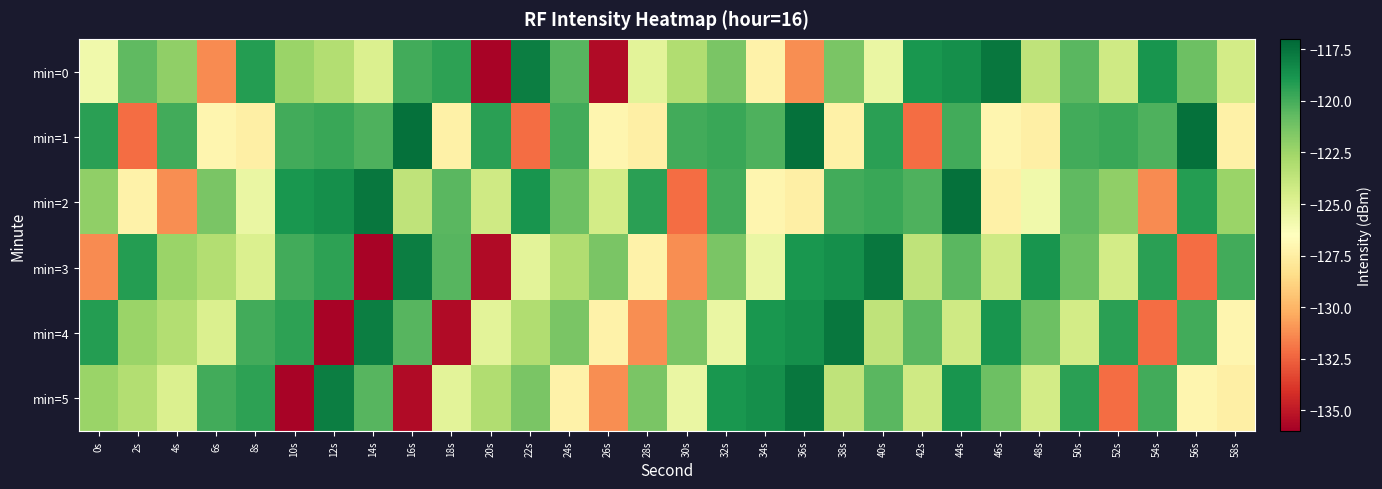

Reading right to left, extract all data points from this chart.

min=0: 58s=-124.4	56s=-121.0	54s=-118.8	52s=-124.2	50s=-120.5	48s=-123.6	46s=-117.6	44s=-118.6	42s=-118.9	40s=-125.5	38s=-121.4	36s=-131.2	34s=-127.3	32s=-121.4	30s=-123.1	28s=-125.1	26s=-135.5	24s=-120.5	22s=-117.9	20s=-135.8	18s=-119.4	16s=-119.9	14s=-124.8	12s=-123.2	10s=-122.4	8s=-119.2	6s=-131.3	4s=-122.1	2s=-120.7	0s=-125.8
min=1: 58s=-127.3	56s=-117.4	54s=-120.2	52s=-119.7	50s=-119.9	48s=-127.4	46s=-127.0	44s=-119.9	42s=-132.2	40s=-119.4	38s=-127.3	36s=-117.4	34s=-120.2	32s=-119.7	30s=-119.9	28s=-127.4	26s=-127.0	24s=-119.9	22s=-132.2	20s=-119.4	18s=-127.3	16s=-117.4	14s=-120.2	12s=-119.7	10s=-119.9	8s=-127.4	6s=-127.0	4s=-119.9	2s=-132.2	0s=-119.4
min=2: 58s=-122.4	56s=-119.2	54s=-131.3	52s=-122.1	50s=-120.7	48s=-125.8	46s=-127.3	44s=-117.4	42s=-120.2	40s=-119.7	38s=-119.9	36s=-127.4	34s=-127.0	32s=-119.9	30s=-132.2	28s=-119.4	26s=-124.4	24s=-121.0	22s=-118.8	20s=-124.2	18s=-120.5	16s=-123.6	14s=-117.6	12s=-118.6	10s=-118.9	8s=-125.5	6s=-121.4	4s=-131.2	2s=-127.3	0s=-122.1
min=3: 58s=-119.9	56s=-132.2	54s=-119.4	52s=-124.4	50s=-121.0	48s=-118.8	46s=-124.2	44s=-120.5	42s=-123.6	40s=-117.6	38s=-118.6	36s=-118.9	34s=-125.5	32s=-121.4	30s=-131.2	28s=-127.3	26s=-121.4	24s=-123.1	22s=-125.1	20s=-135.5	18s=-120.5	16s=-117.9	14s=-135.8	12s=-119.4	10s=-119.9	8s=-124.8	6s=-123.2	4s=-122.4	2s=-119.2	0s=-131.3
min=4: 58s=-127.0	56s=-119.9	54s=-132.2	52s=-119.4	50s=-124.4	48s=-121.0	46s=-118.8	44s=-124.2	42s=-120.5	40s=-123.6	38s=-117.6	36s=-118.6	34s=-118.9	32s=-125.5	30s=-121.4	28s=-131.2	26s=-127.3	24s=-121.4	22s=-123.1	20s=-125.1	18s=-135.5	16s=-120.5	14s=-117.9	12s=-135.8	10s=-119.4	8s=-119.9	6s=-124.8	4s=-123.2	2s=-122.4	0s=-119.2
min=5: 58s=-127.4	56s=-127.0	54s=-119.9	52s=-132.2	50s=-119.4	48s=-124.4	46s=-121.0	44s=-118.8	42s=-124.2	40s=-120.5	38s=-123.6	36s=-117.6	34s=-118.6	32s=-118.9	30s=-125.5	28s=-121.4	26s=-131.2	24s=-127.3	22s=-121.4	20s=-123.1	18s=-125.1	16s=-135.5	14s=-120.5	12s=-117.9	10s=-135.8	8s=-119.4	6s=-119.9	4s=-124.8	2s=-123.2	0s=-122.4